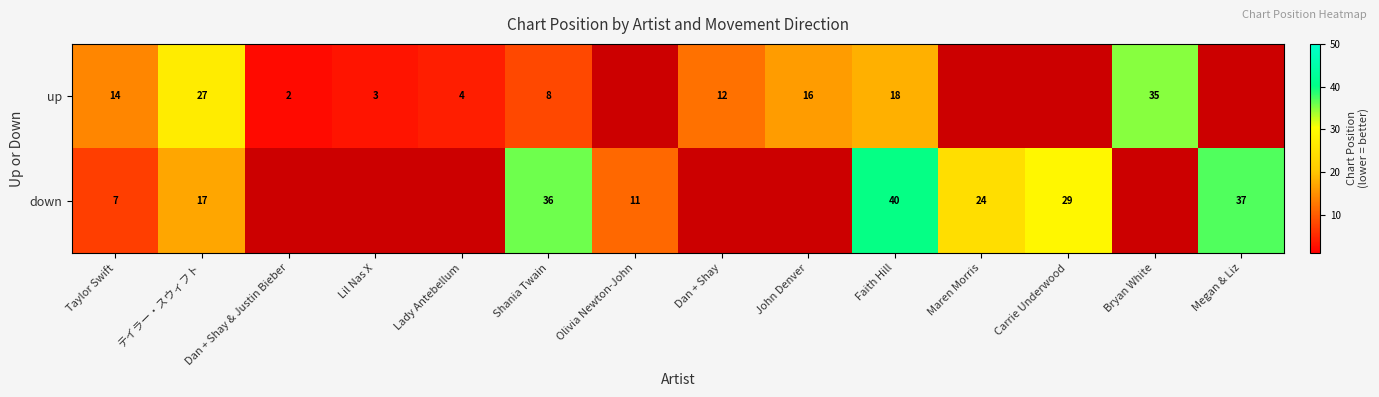

What is the sum of the up values at テイラー・スウィフト and Shania Twain?

35